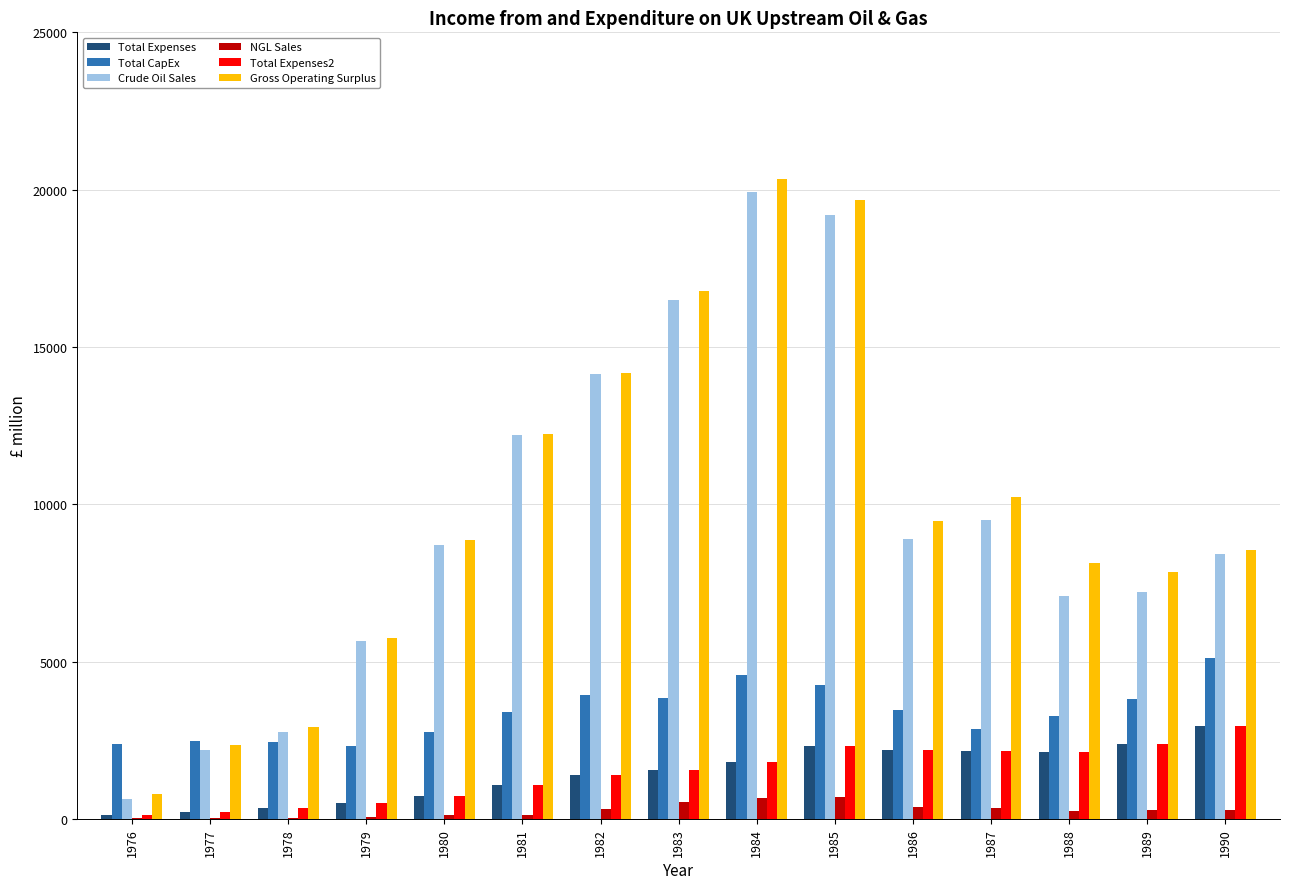

True or false: NGL Sales has a value of 386.0 at 1986.

True